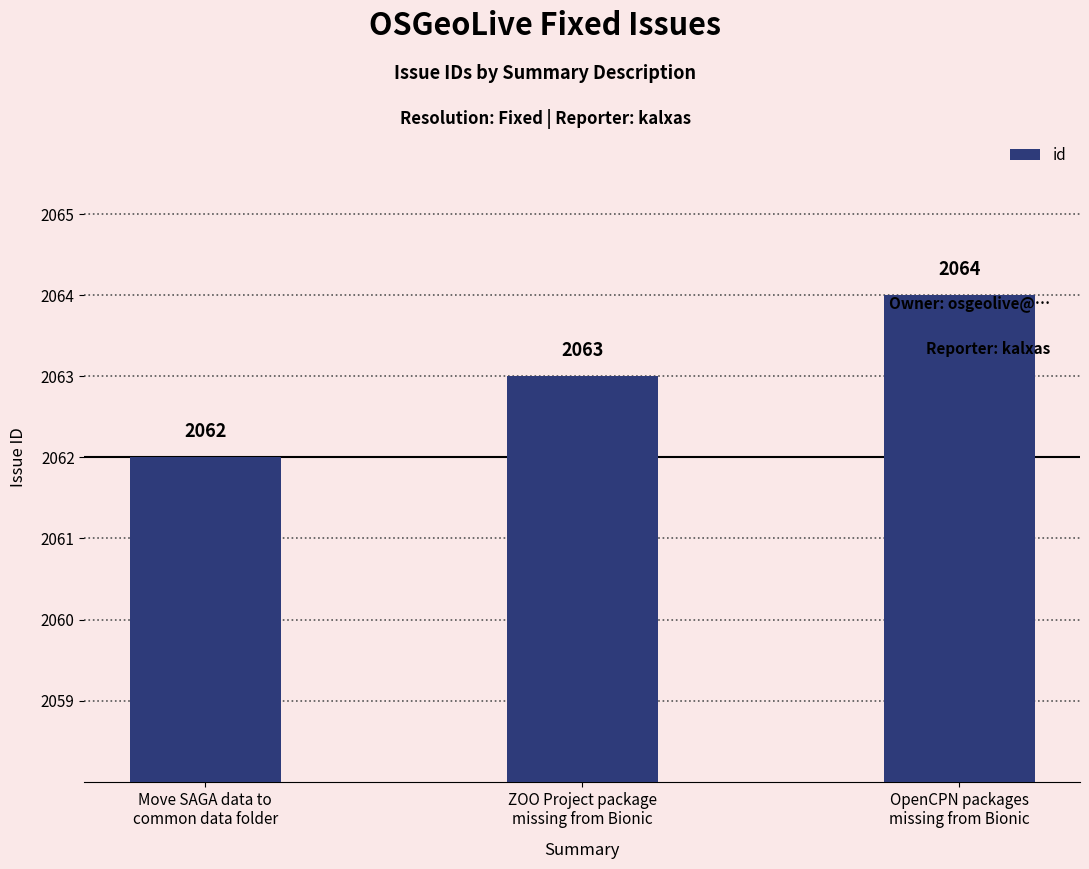

What value does the data have at OpenCPN packages
missing from Bionic?

2064